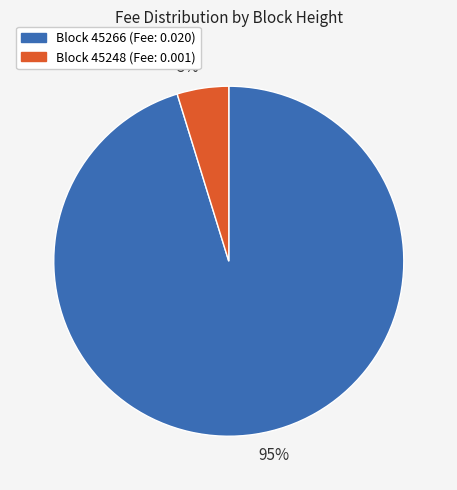

True or false: 95% accounts for 87% of the total.

False